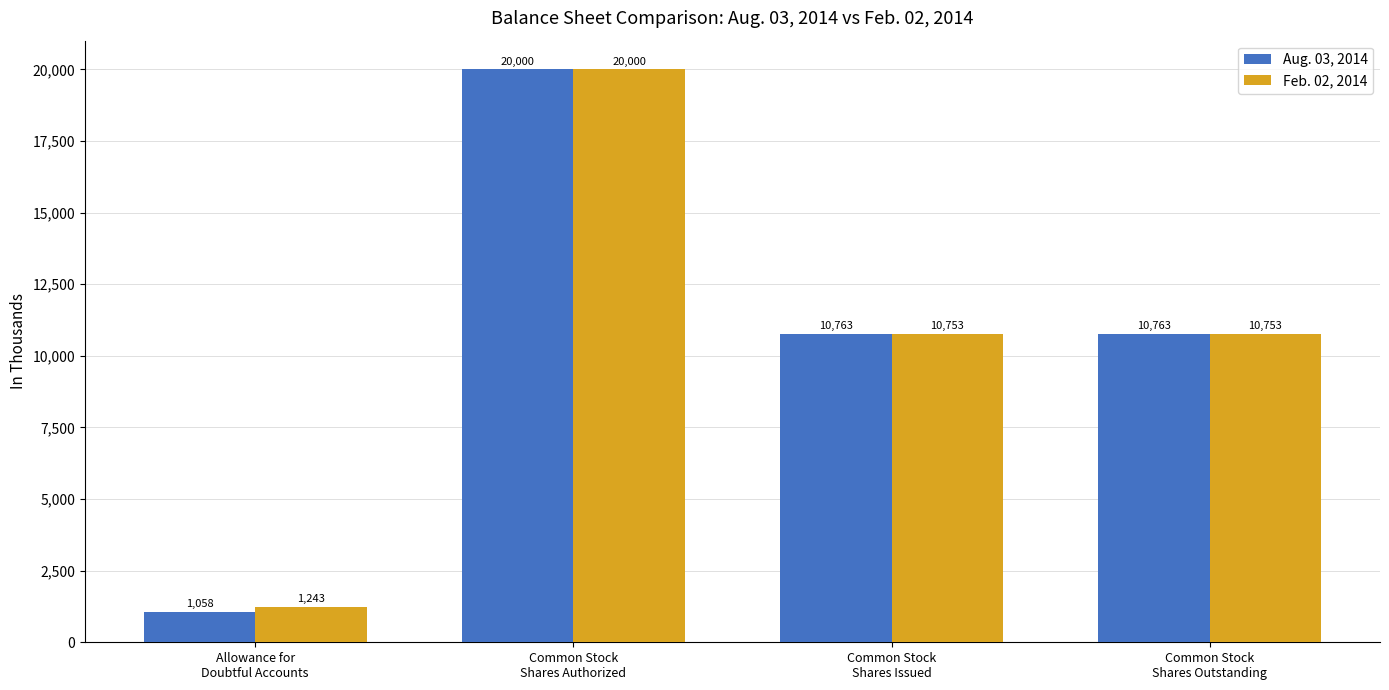

What is the label of the 1st bar from the right?

Common Stock
Shares Outstanding